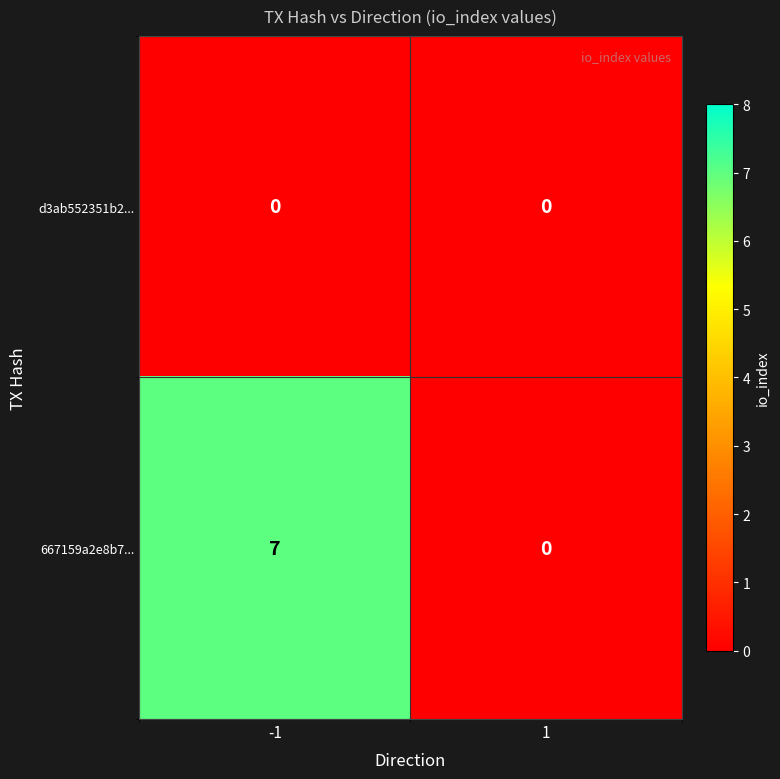

List the series in order of their peak value, lowest first.

d3ab552351b2..., 667159a2e8b7...